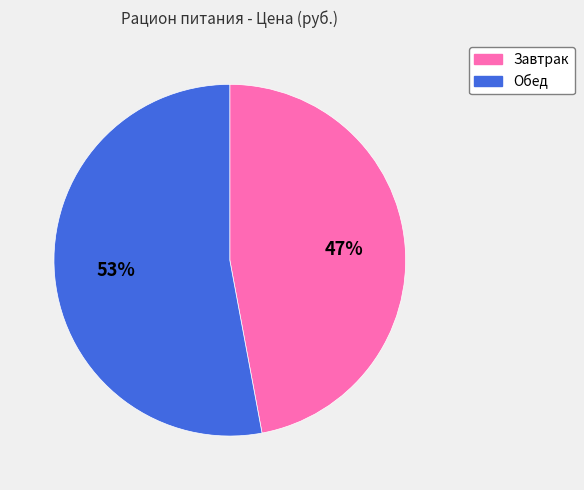

What is the majority slice?

Обед